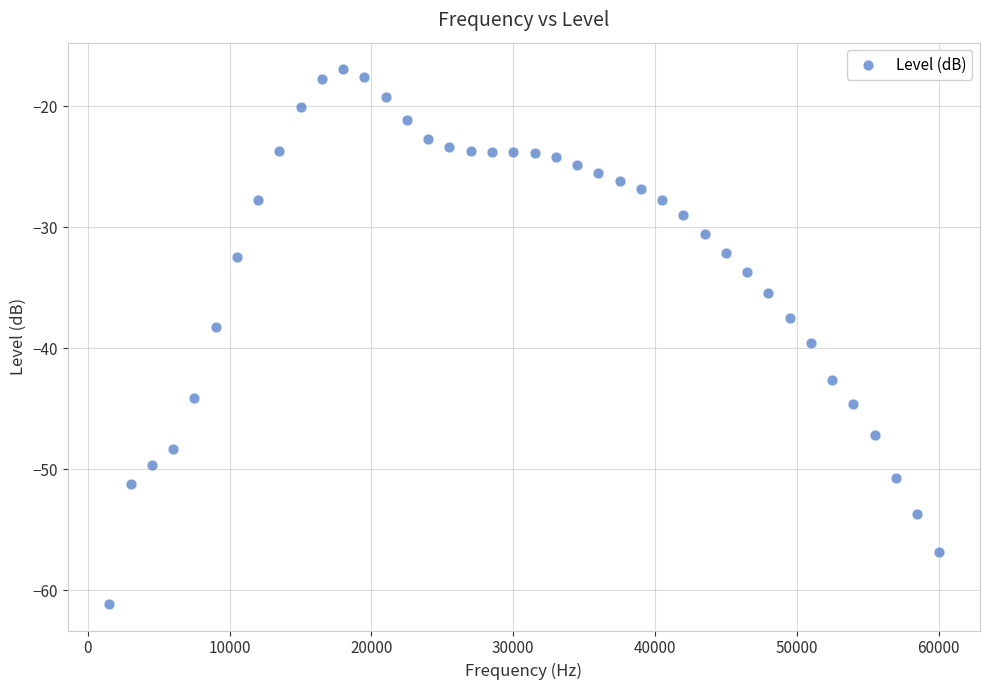

What is the range of Y values (max minus min)?

44.1